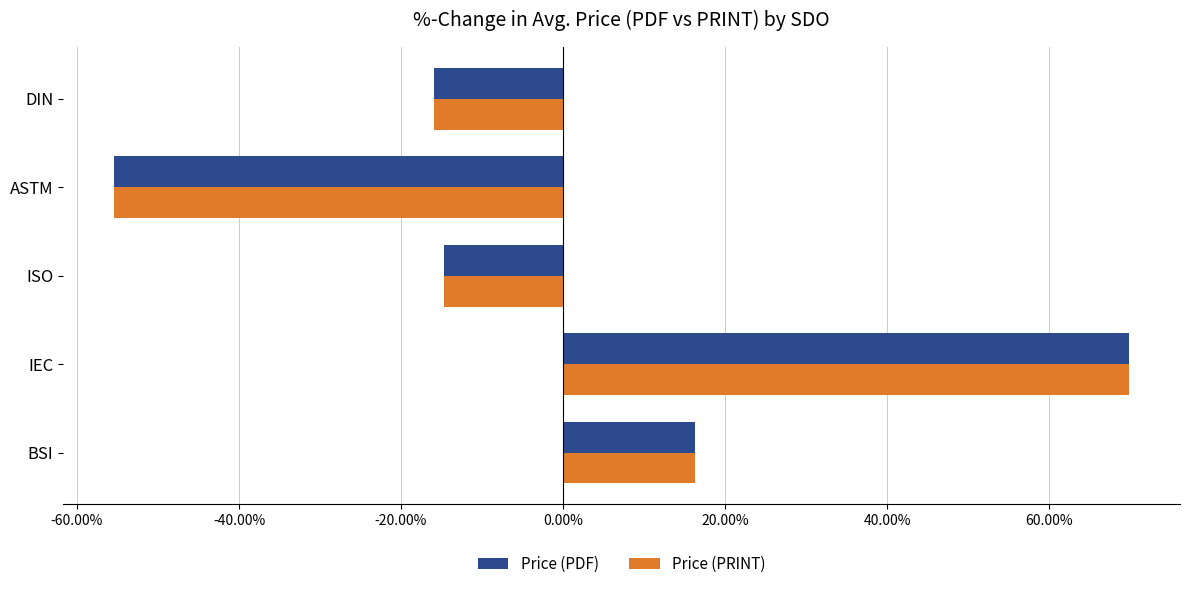

How many values in Price (PRINT) are above zero?

2